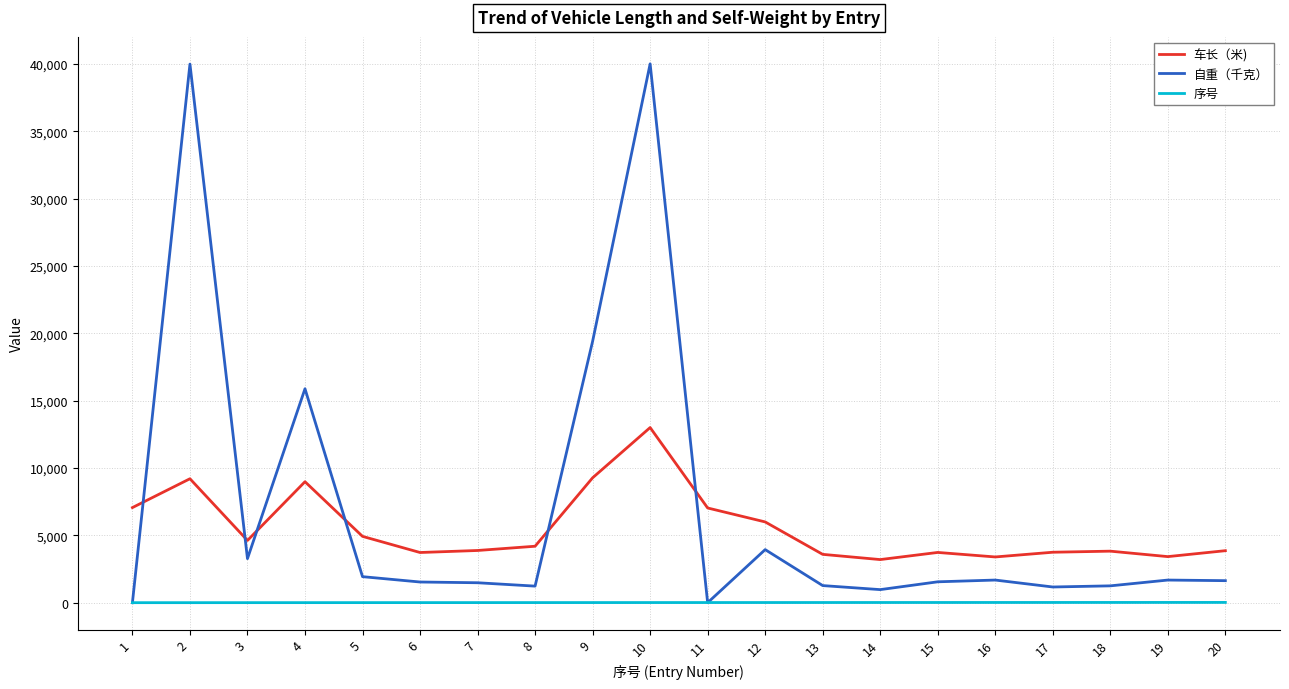

At which category is the sum across all series the highest?

10